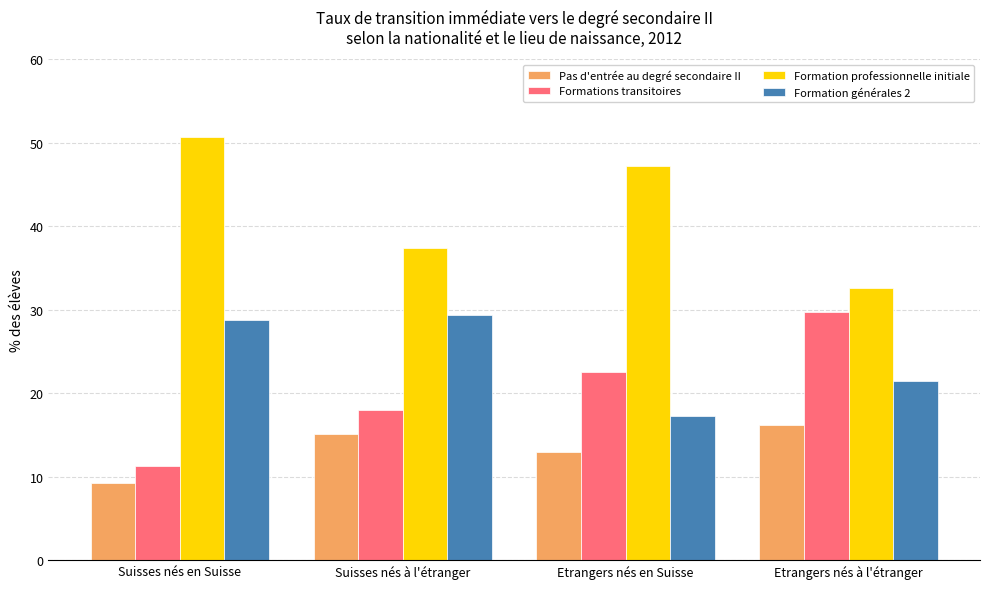

What is the difference between the highest and lowest values at Etrangers nés en Suisse?

34.3